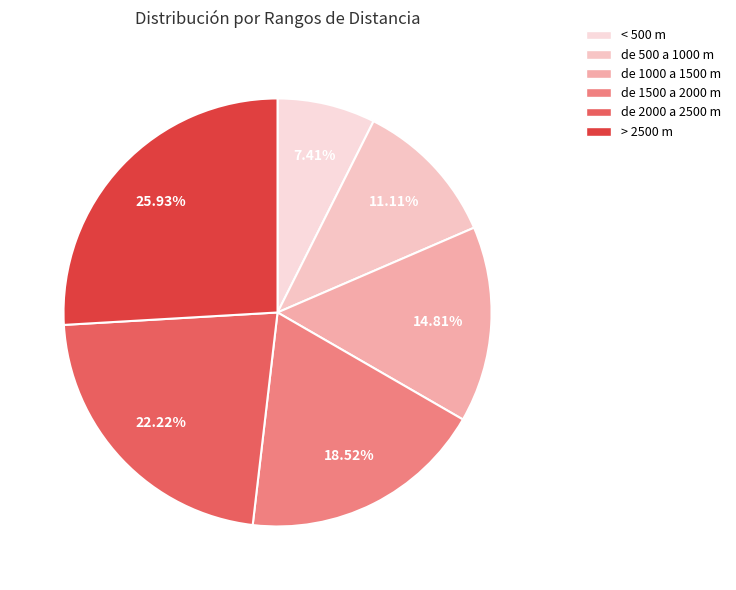

How many segments does this pie chart have?

6